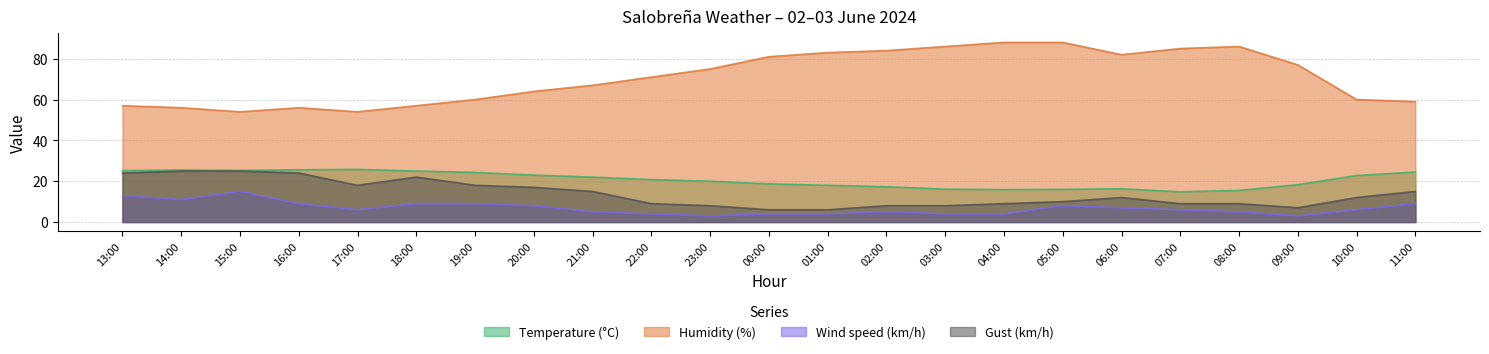

What is the difference between the highest and lowest values at 05:00?

80.0